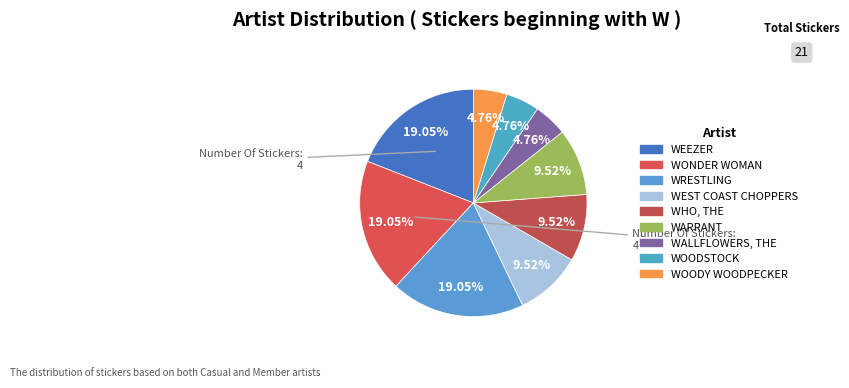

Is it true that WHO, THE is 16% of the pie?

False